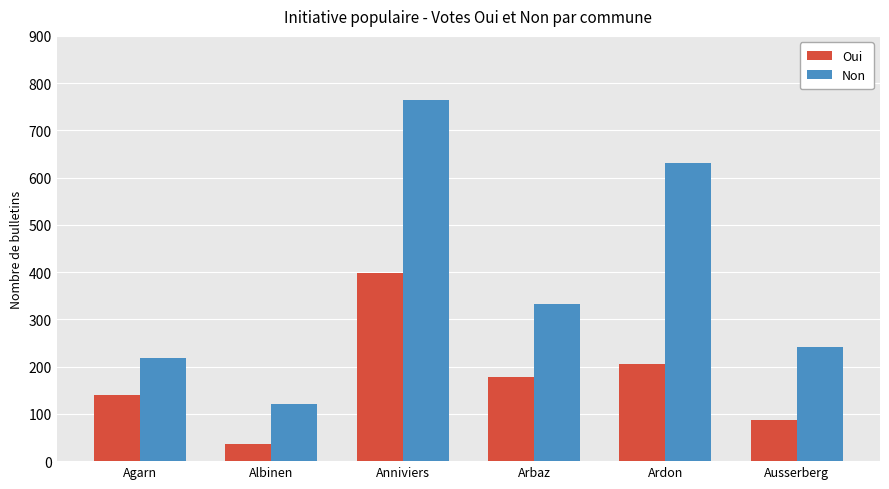

Which series has the largest range (max minus min)?

Non